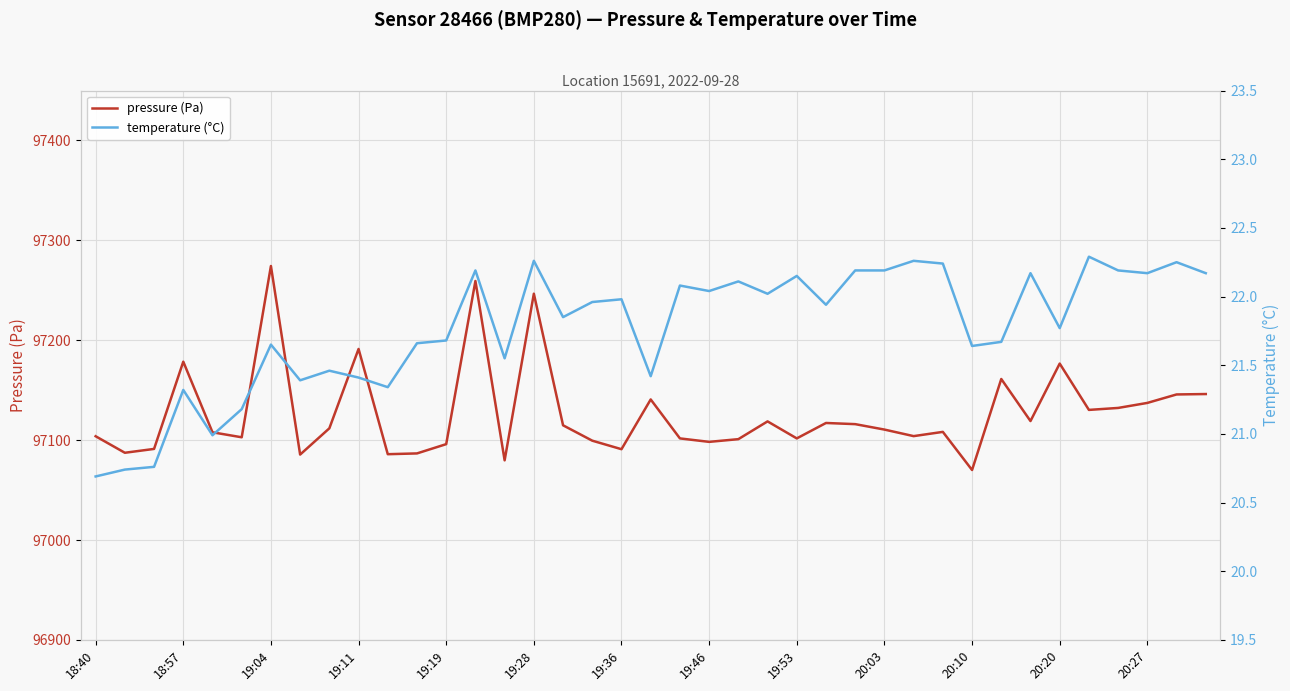

What position from the left is 19:19?

5